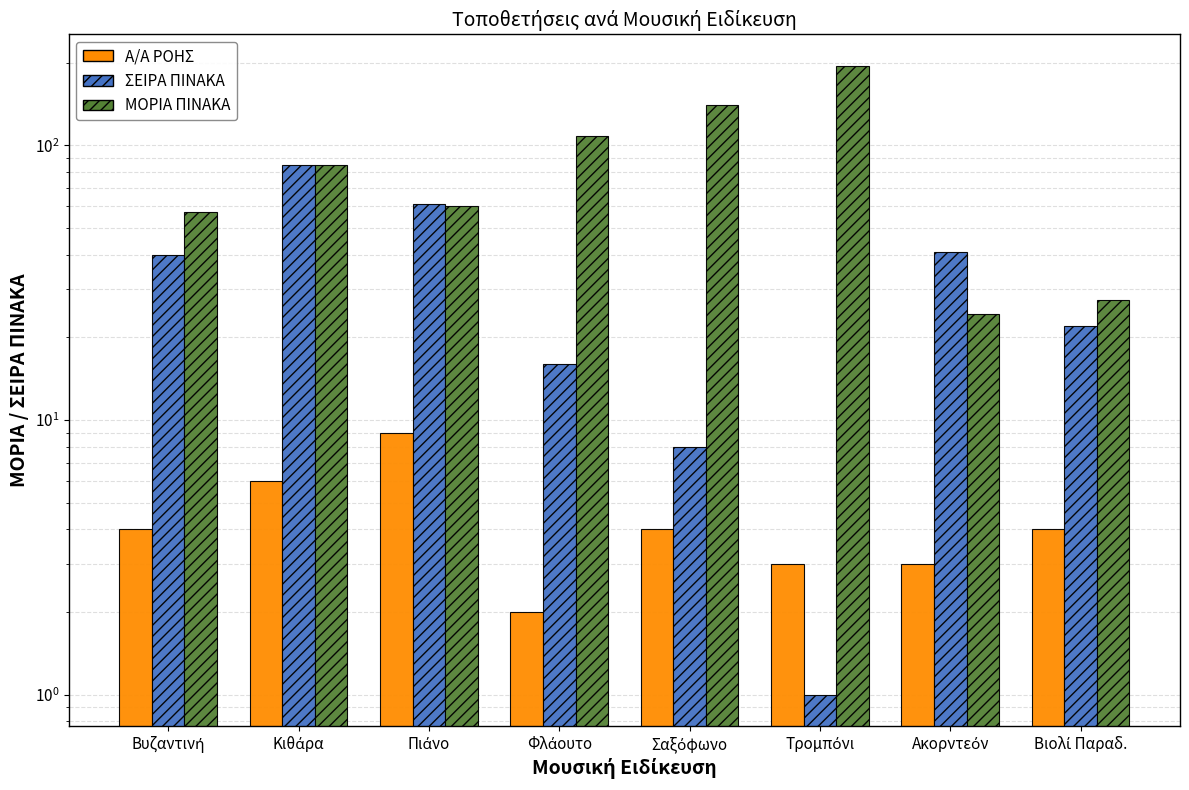

The ΣΕΙΡΑ ΠΙΝΑΚΑ series shows 37.8 at Κιθάρα. True or false?

False